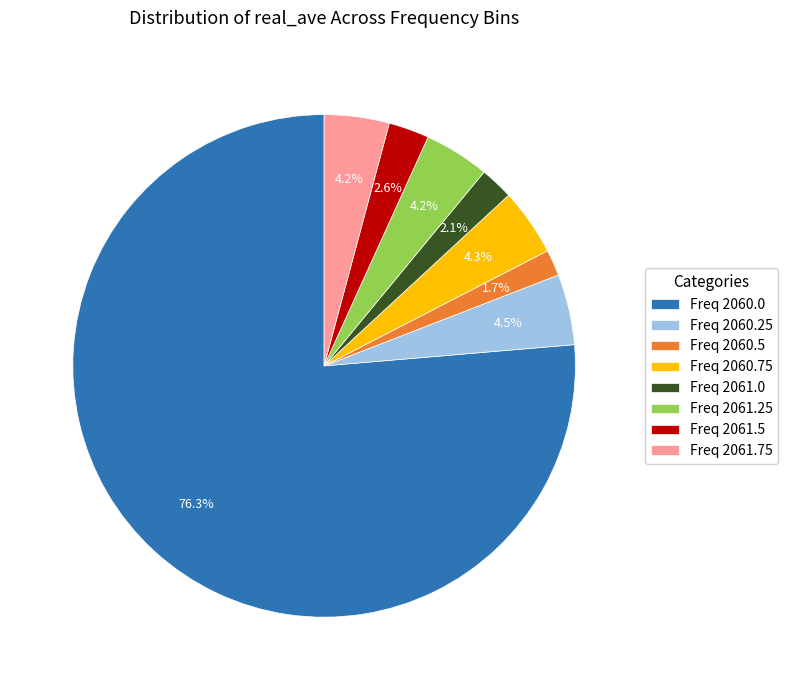

Is the sum of Freq 2060.25 and Freq 2060.75 greater than half?

No